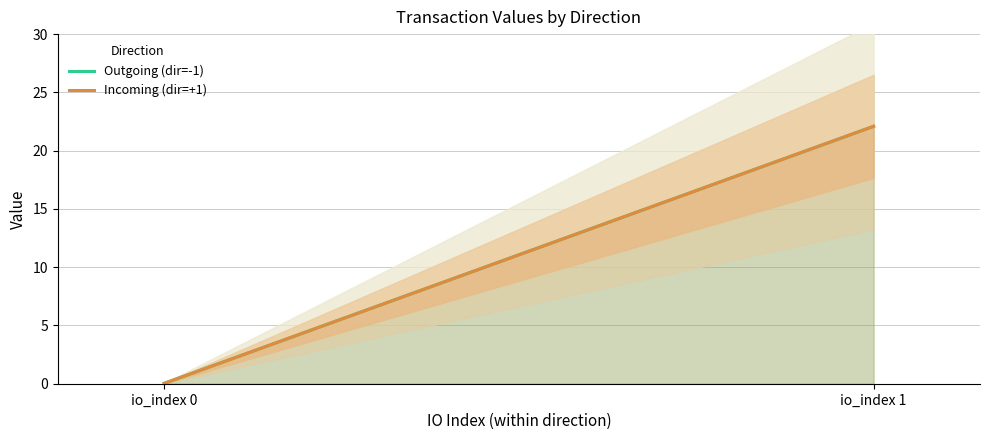

What is the sum of all Incoming (dir=+1) values?

22.1